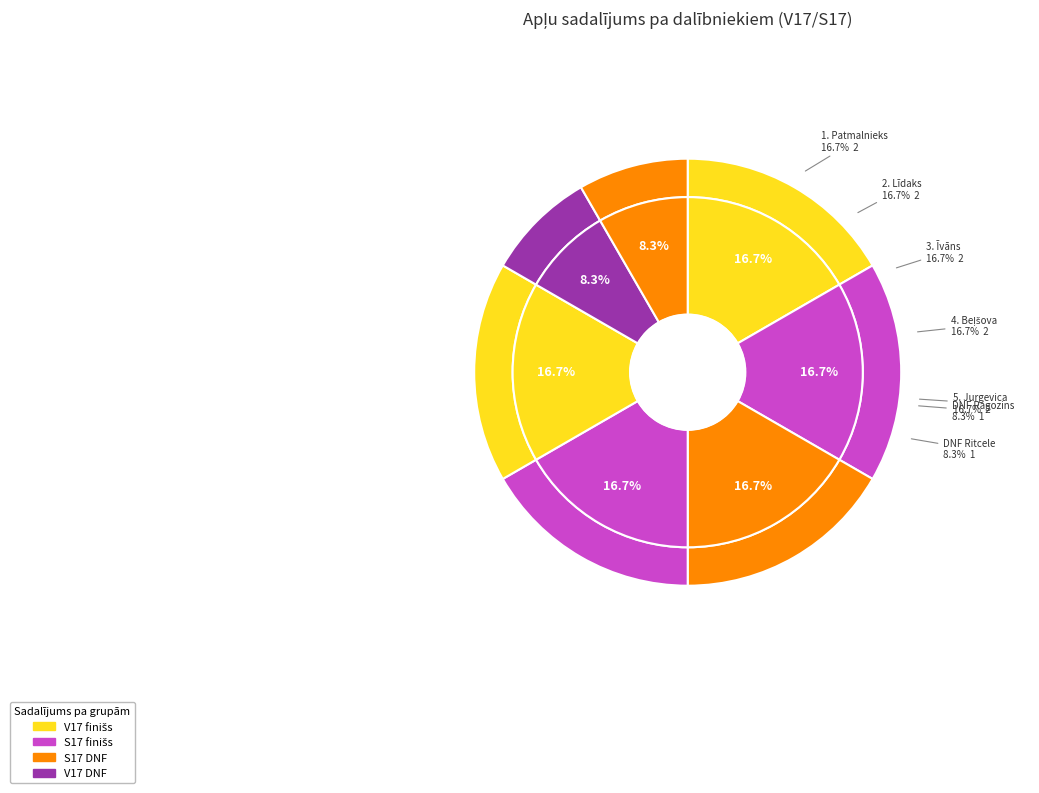

Rank the categories by value from highest to lowest.

Aigars Patmalnieks (1.), Roberts-Kristiāns Līdaks (2.), Kārlis Īvāns (3.), Anastasija Beļšova (4.), Rūta Jurgevica (5.), Inokentijs Ragozins (DNF), Līga Ritcele (DNF)